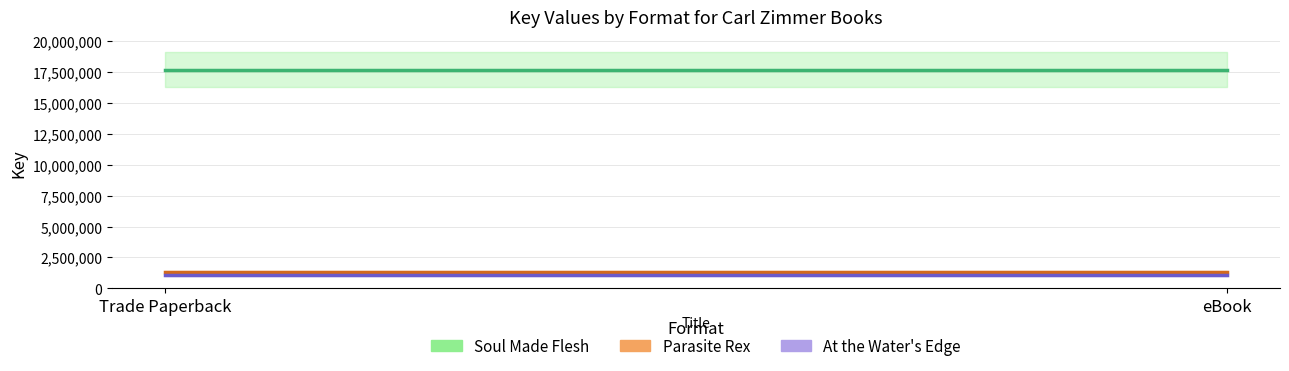

What are all the series names shown in the legend?

Soul Made Flesh, Parasite Rex, At the Water's Edge